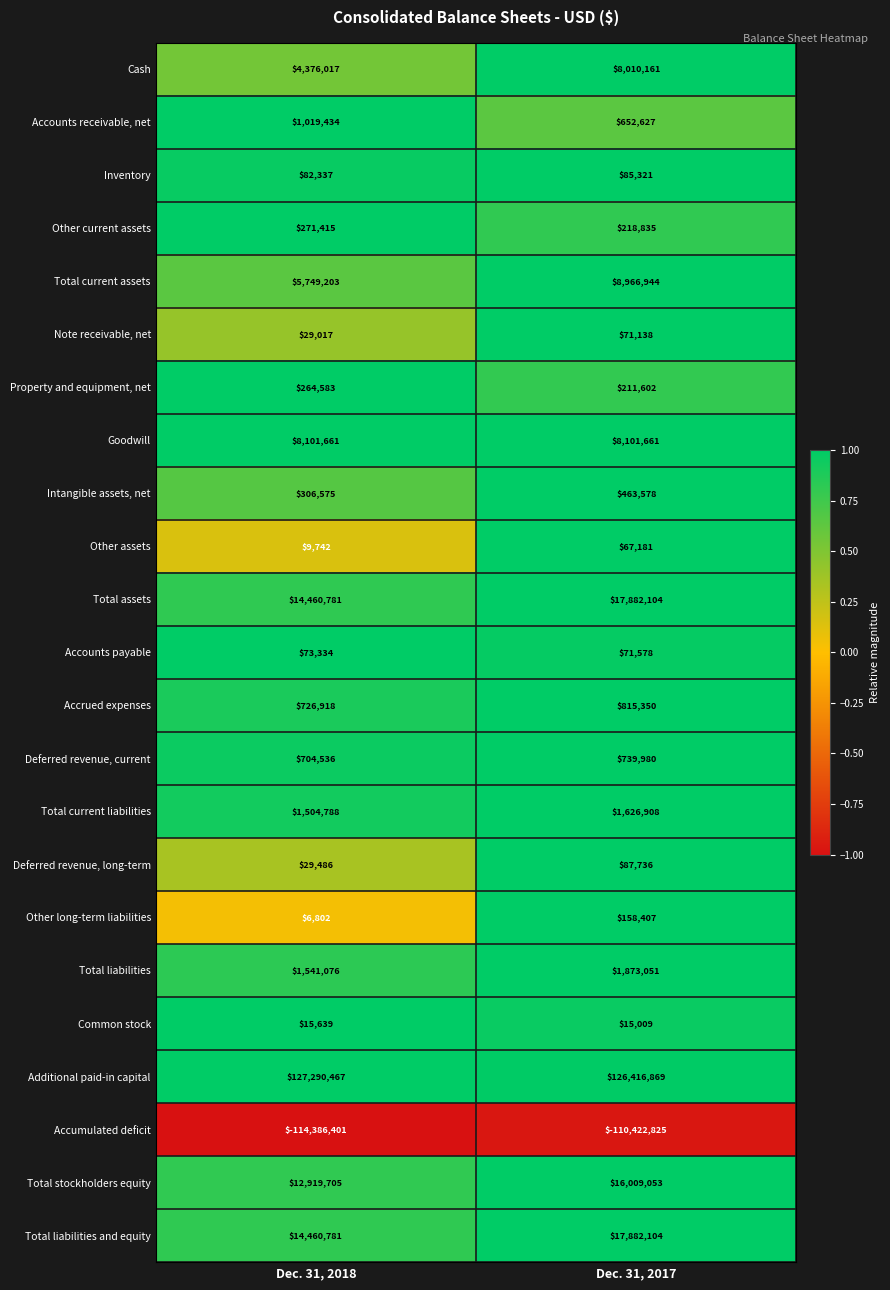

Which category has the lowest value across all series?

Dec. 31, 2018